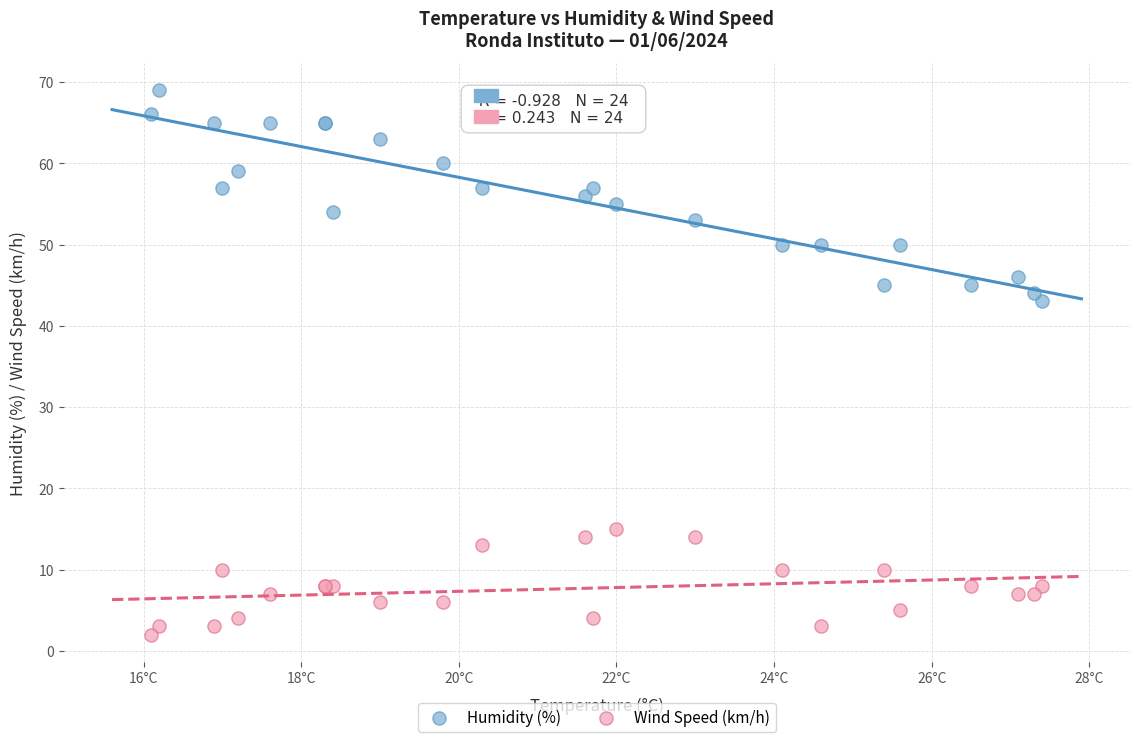

Which series has the largest Y range (max minus min)?

Humidity (%)